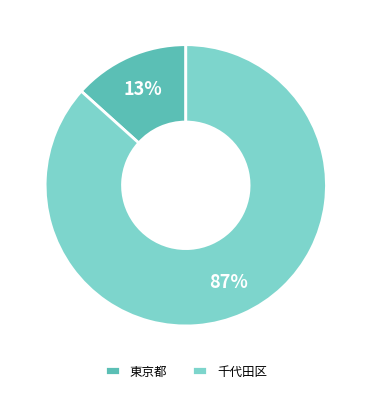

Is there a majority slice in this chart?

Yes